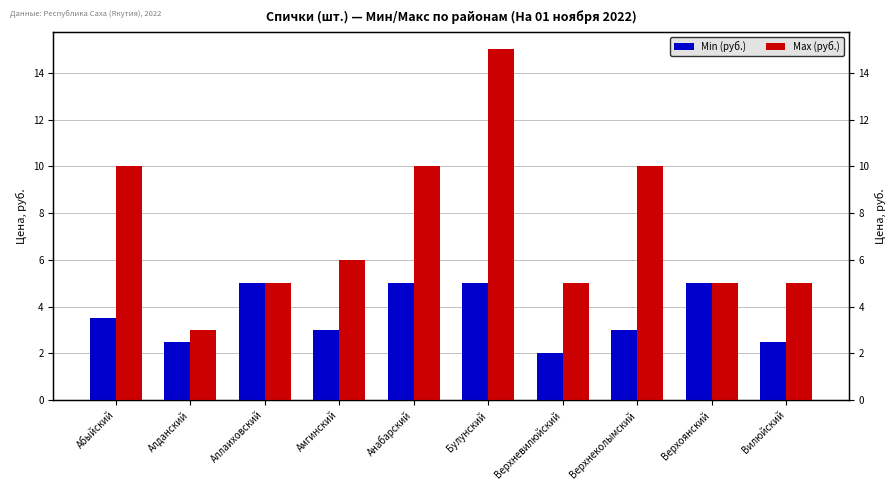

Reading left to right, transcribe all the data shown in this chart.

Min (руб.): 3.5	2.5	5.0	3.0	5.0	5.0	2.0	3.0	5.0	2.5
Max (руб.): 10.0	3.0	5.0	6.0	10.0	15.0	5.0	10.0	5.0	5.0